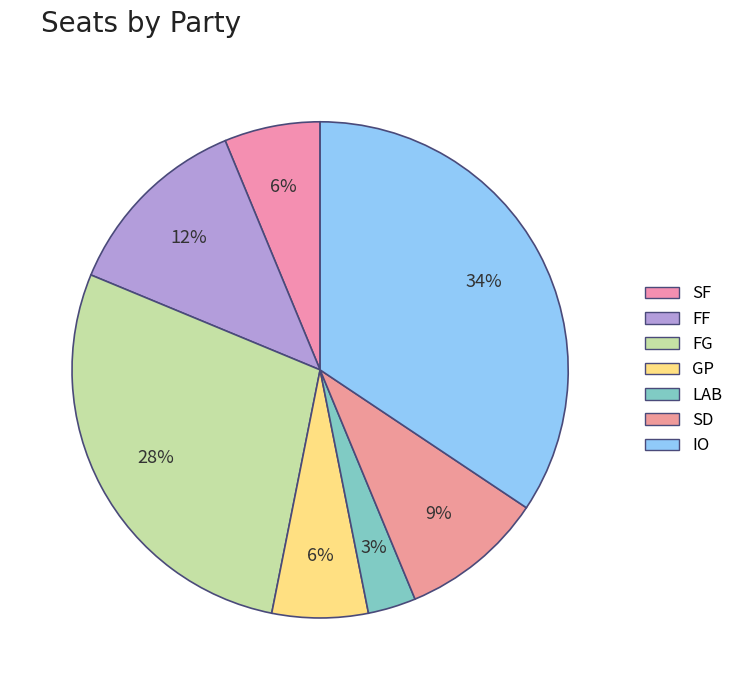

How many slices are in this pie chart?

7